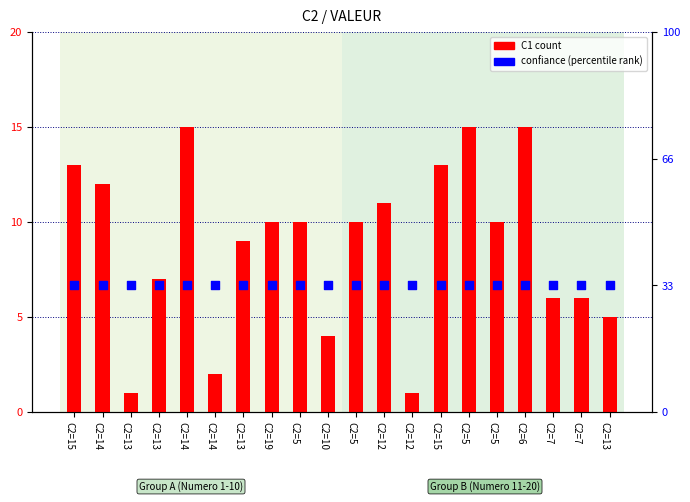

Which series contains the lowest Y value?

C1 (count)